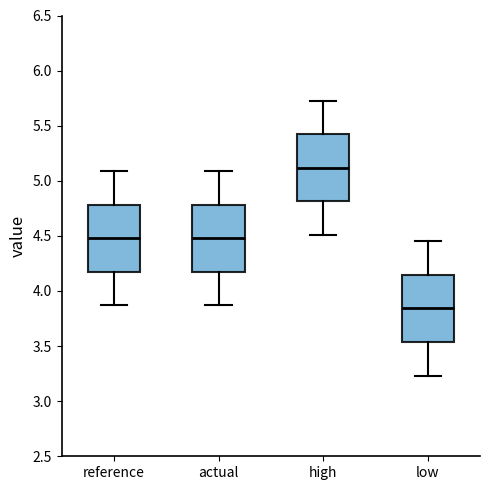

Which box's median line is the highest?

high